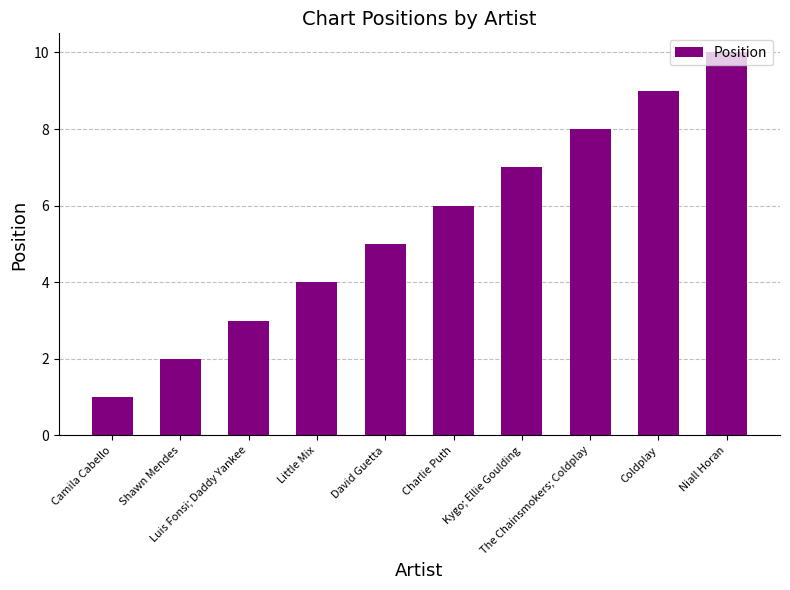

Which category has the highest value across all series?

Niall Horan